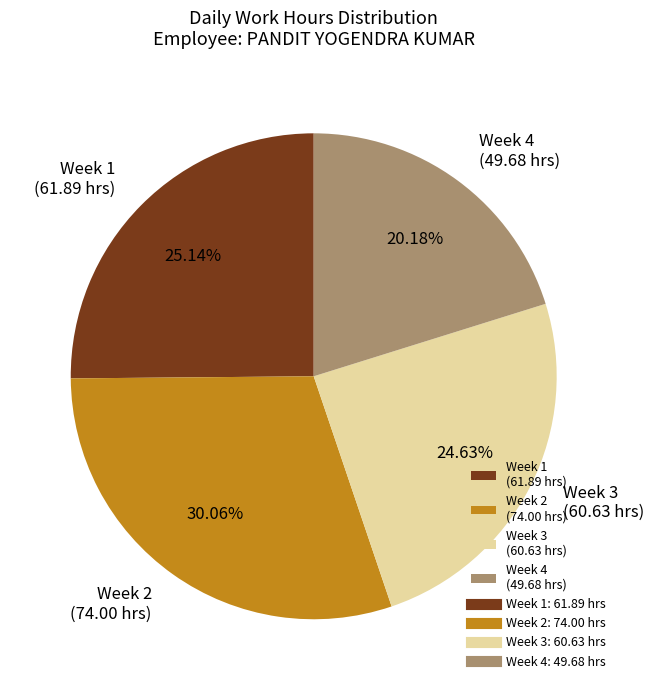

Approximately how many times larger is the value at Week 3 (60.63 hrs) compared to Week 2 (74.00 hrs)?

0.8